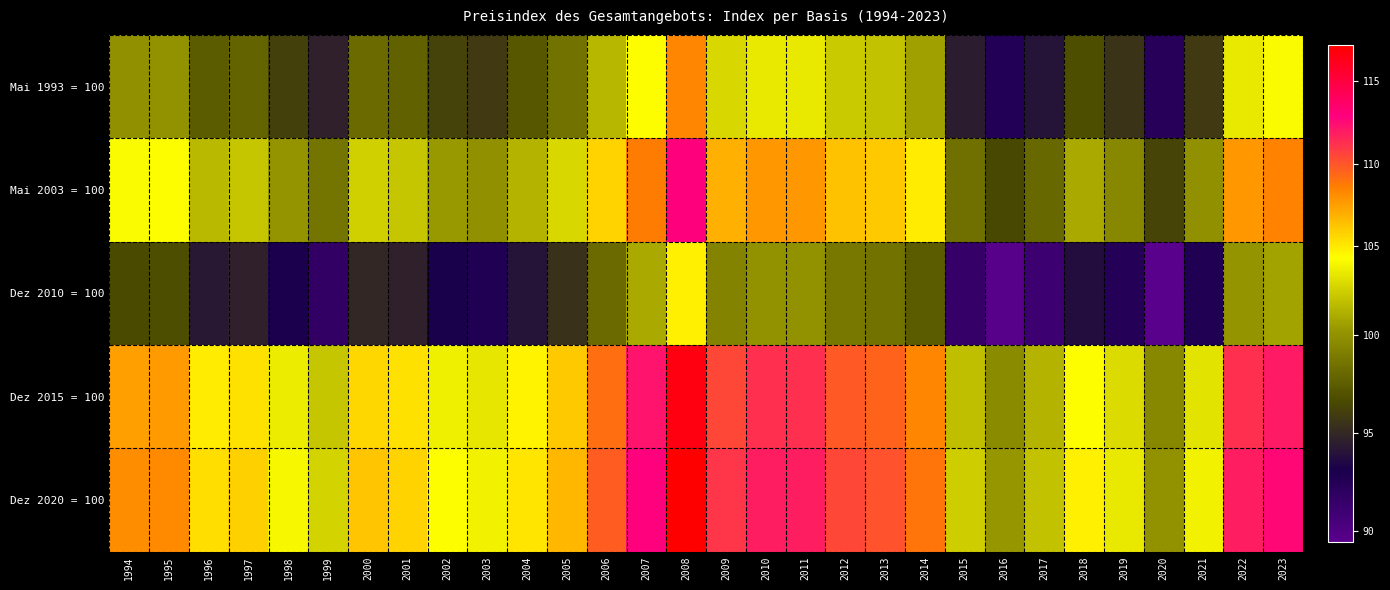

Which series has the largest range (max minus min)?

Dez 2020 = 100